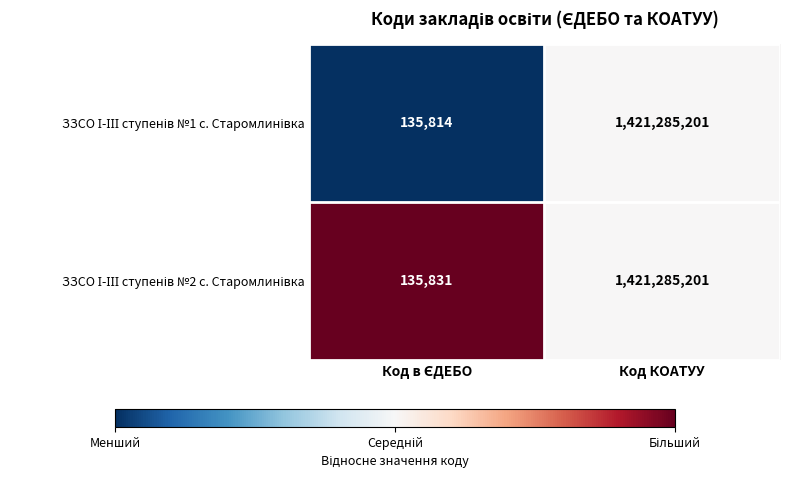

What is the greatest value displayed?

1421285201